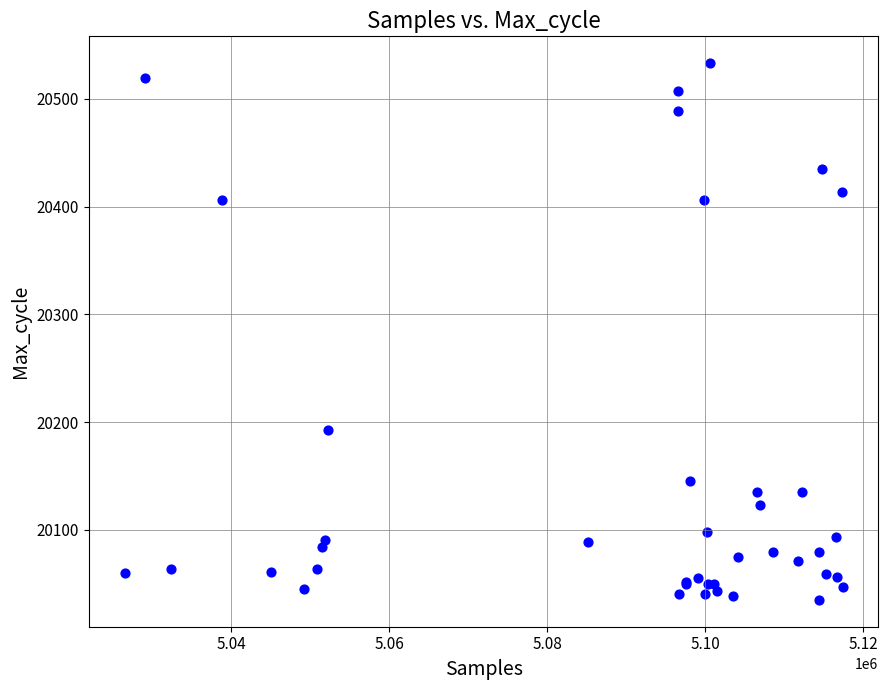

What Y value in the scatter plot is closest to 20284?

20193